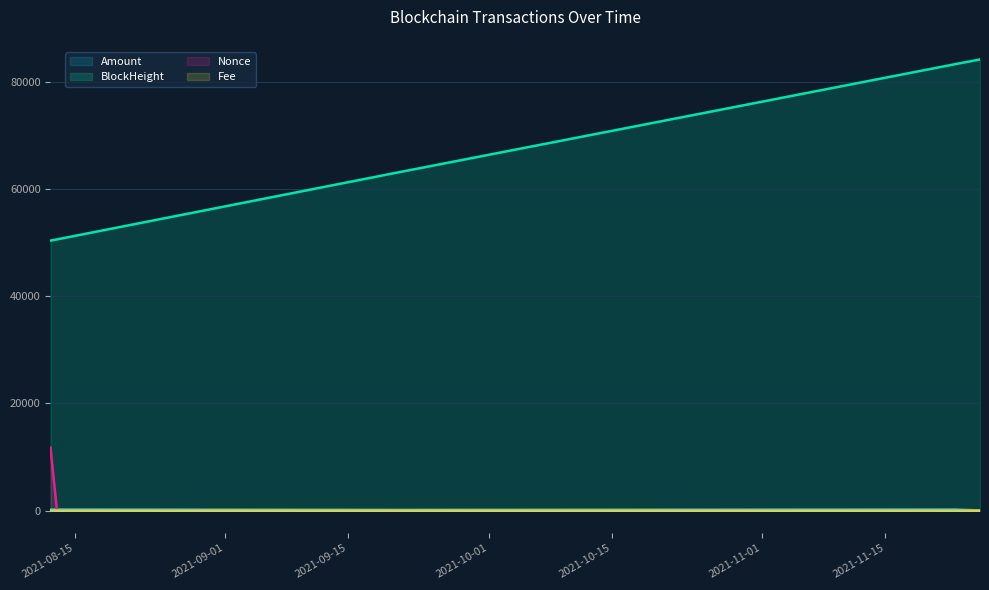

How many values in the Amount series are below 210?

3